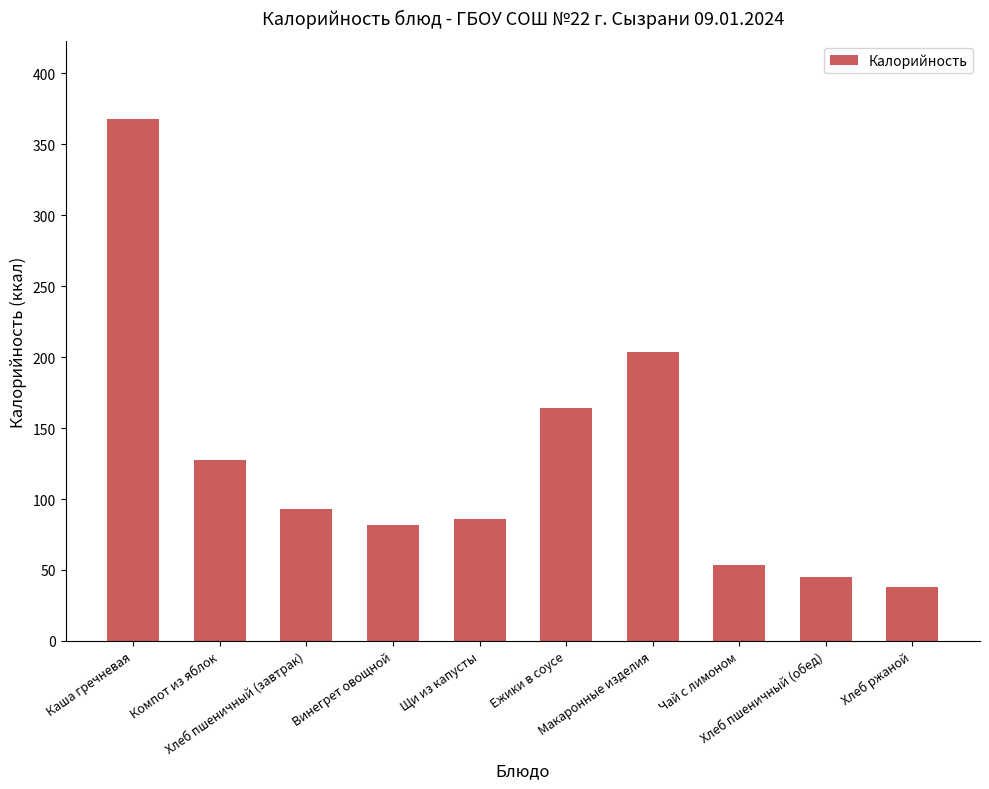

What is the difference between the maximum and minimum values?

329.8